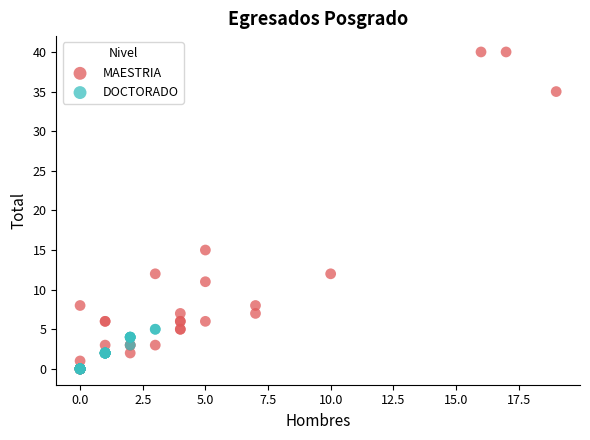

Which series has the largest Y range (max minus min)?

MAESTRIA